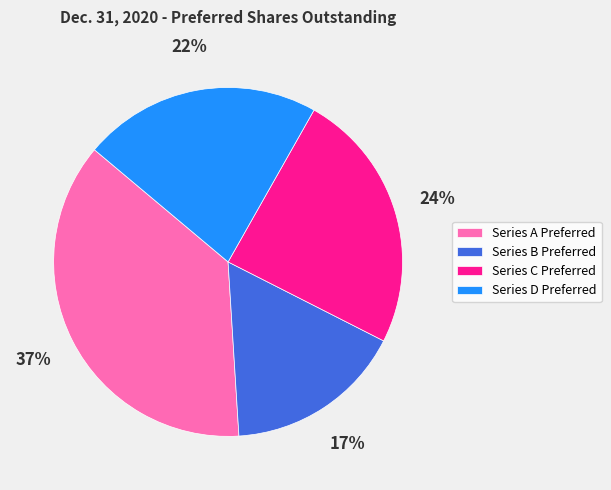

Which has a higher value, Series A Preferred or Series D Preferred?

Series A Preferred